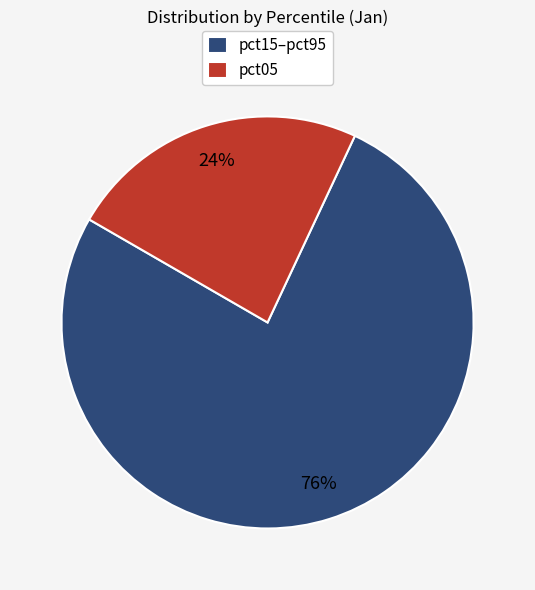

Is it true that pct15–pct95 is 76% of the pie?

True